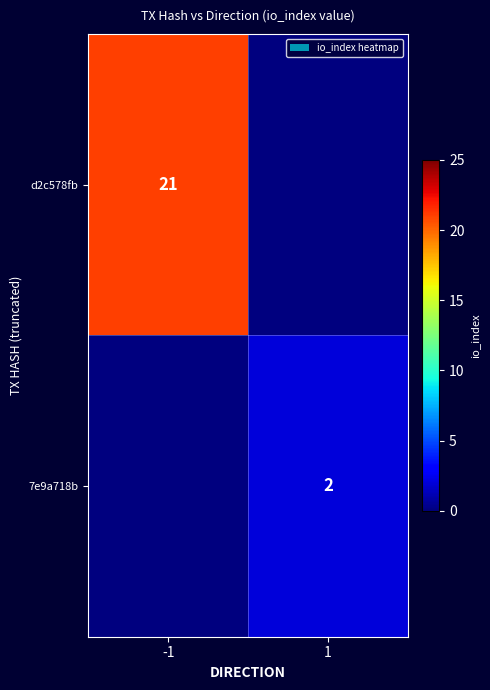

What is the total value across all series at -1?

21